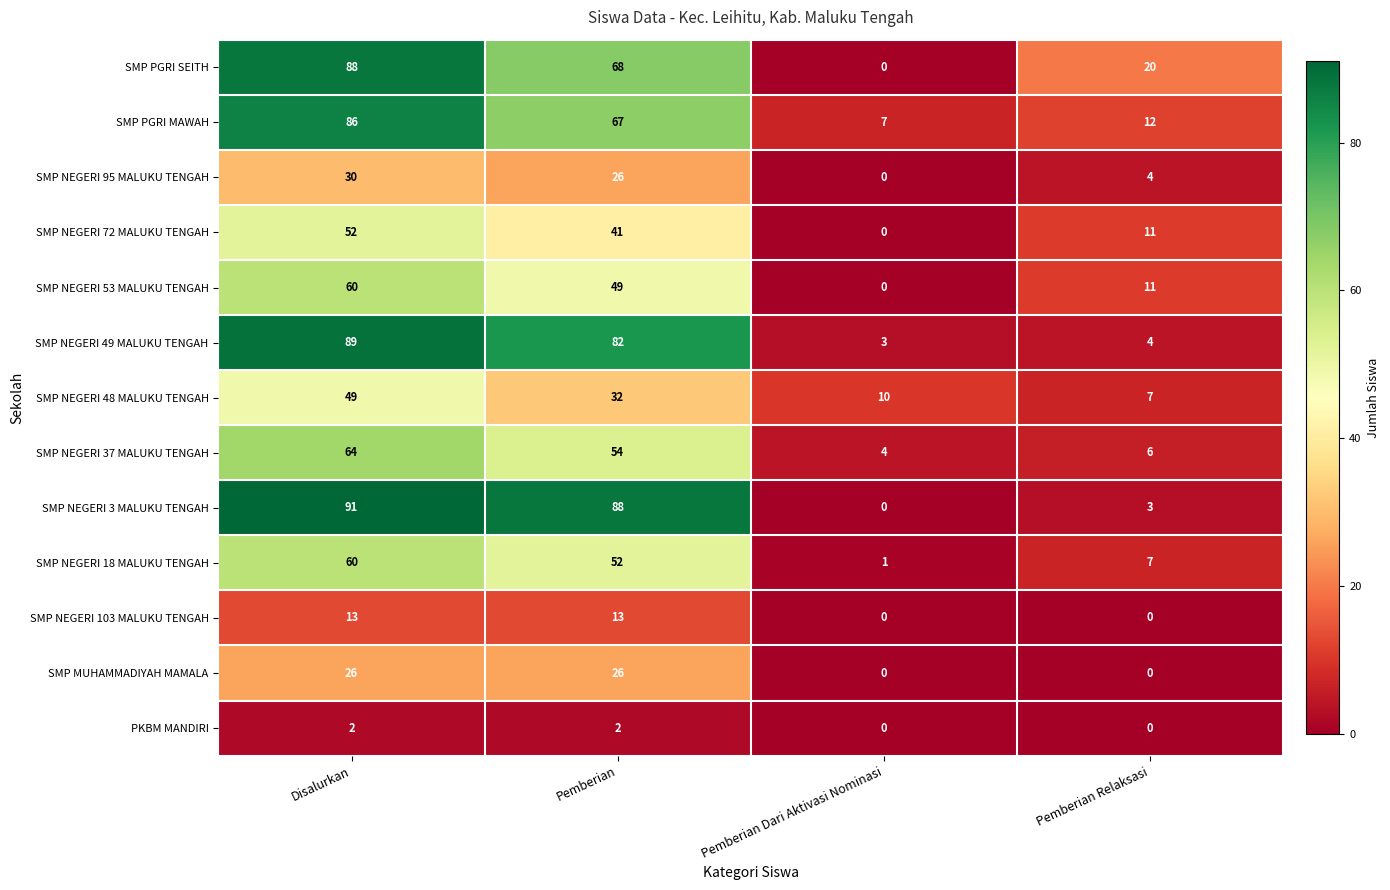

Which category has the highest value across all series?

Disalurkan